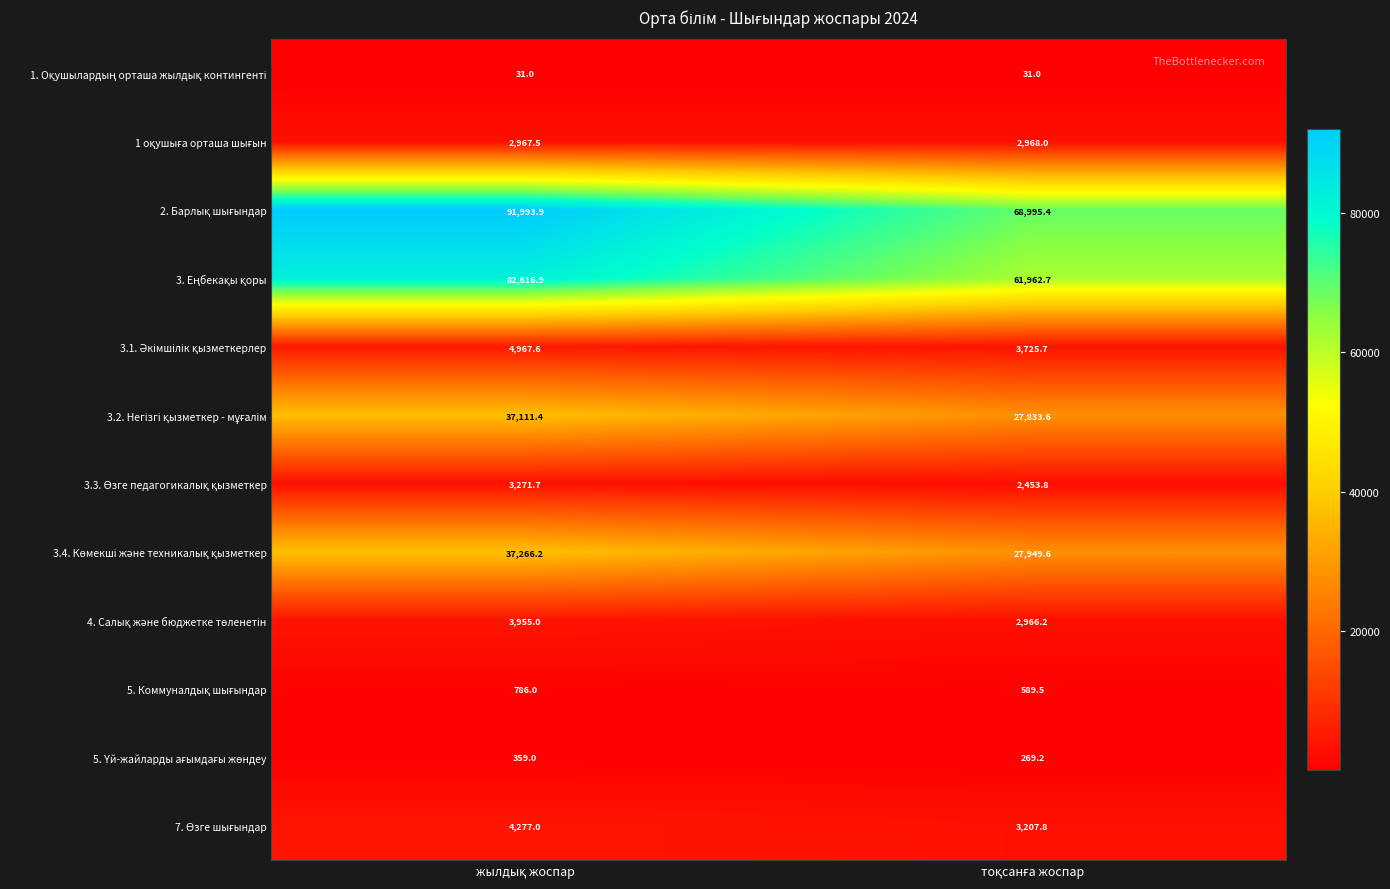

What is the greatest value displayed?

91993.9